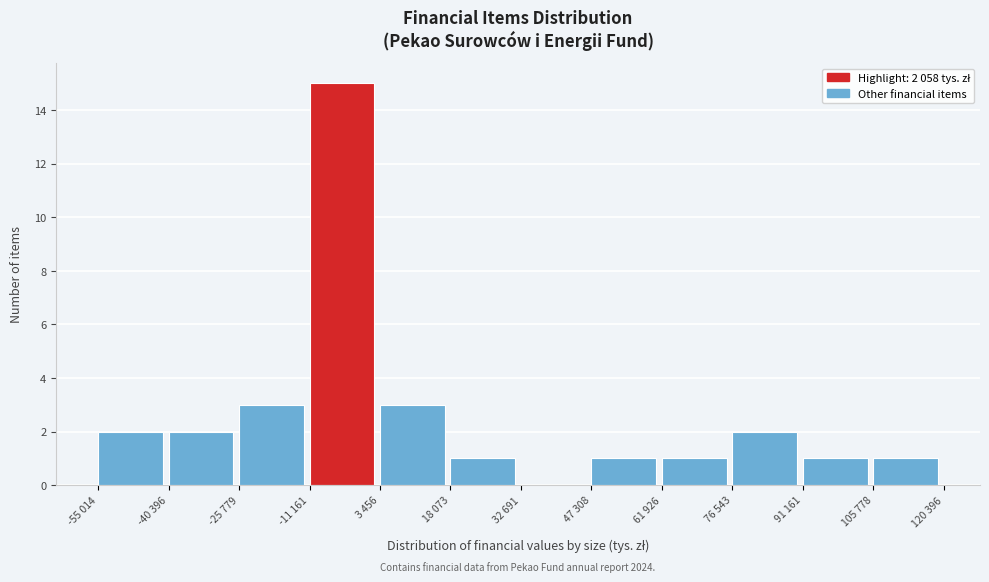

Reading left to right, what are all the values shown in this chart?

-55 014=2	-40 396=2	-25 779=3	-11 161=15	3 456=3	18 073=1	32 691=0	47 308=1	61 926=1	76 543=2	91 161=1	105 778=1